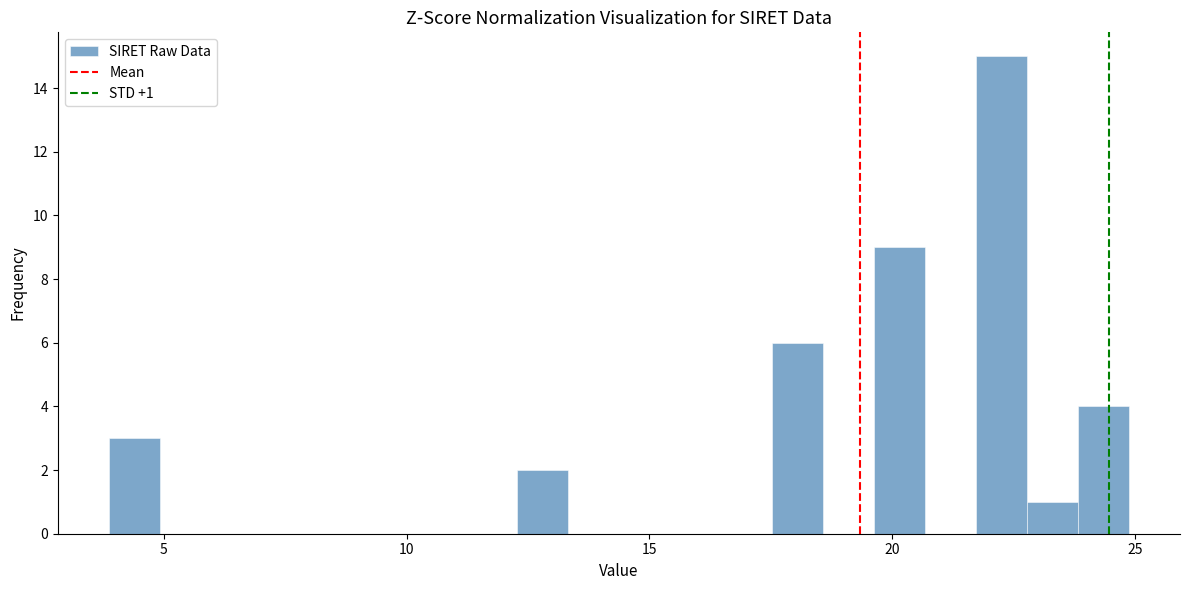

Read against the x-axis, roughly where is the centre of the tallest bar?

22.5